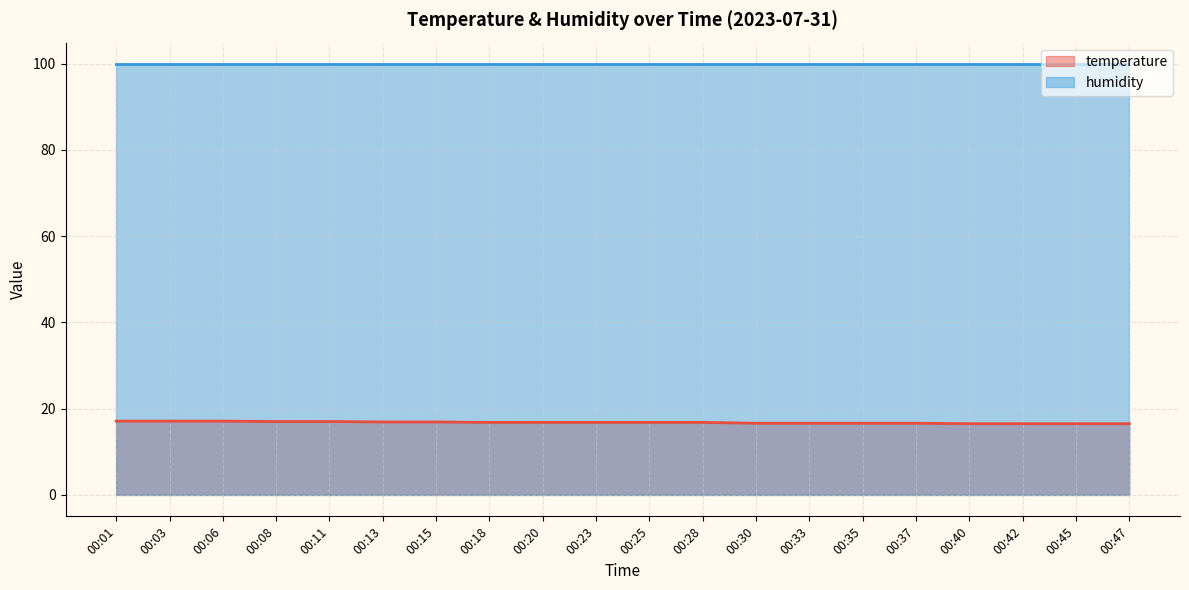

Reading left to right, extract all data points from this chart.

00:01=17.1	00:03=17.1	00:06=17.1	00:08=17.0	00:11=17.0	00:13=16.9	00:15=16.9	00:18=16.8	00:20=16.8	00:23=16.8	00:25=16.8	00:28=16.8	00:30=16.6	00:33=16.6	00:35=16.6	00:37=16.6	00:40=16.5	00:42=16.5	00:45=16.5	00:47=16.5